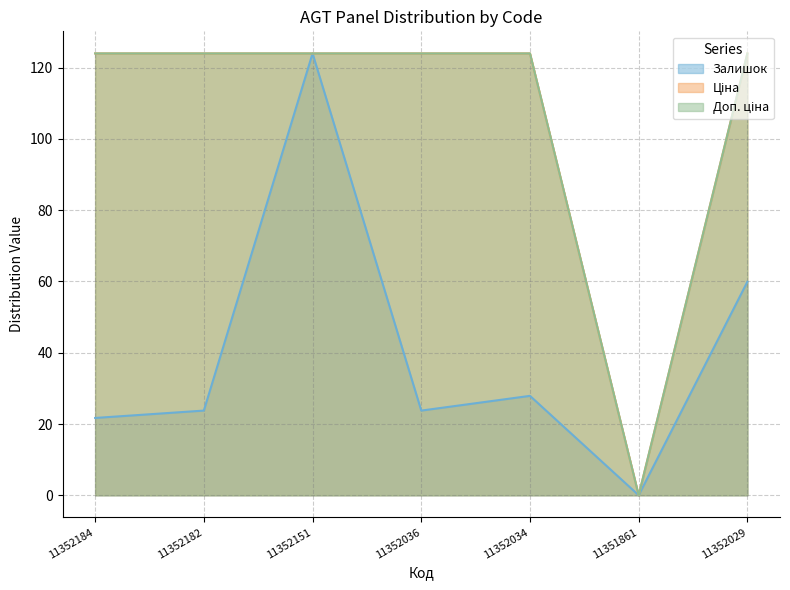

What is the label of the 2nd point from the left?

11352182